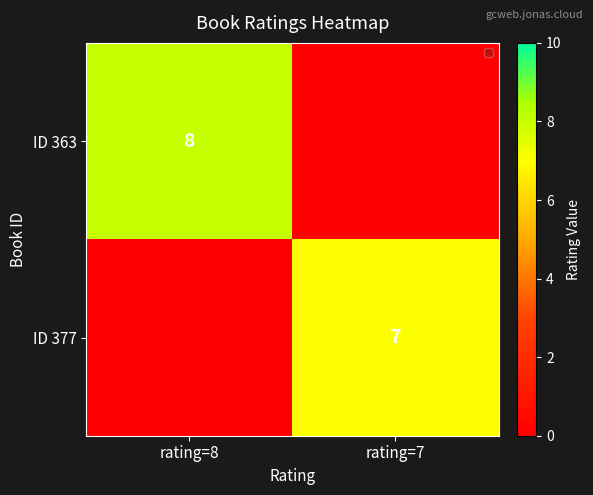

Which label corresponds to the smallest value in the chart?

rating=8